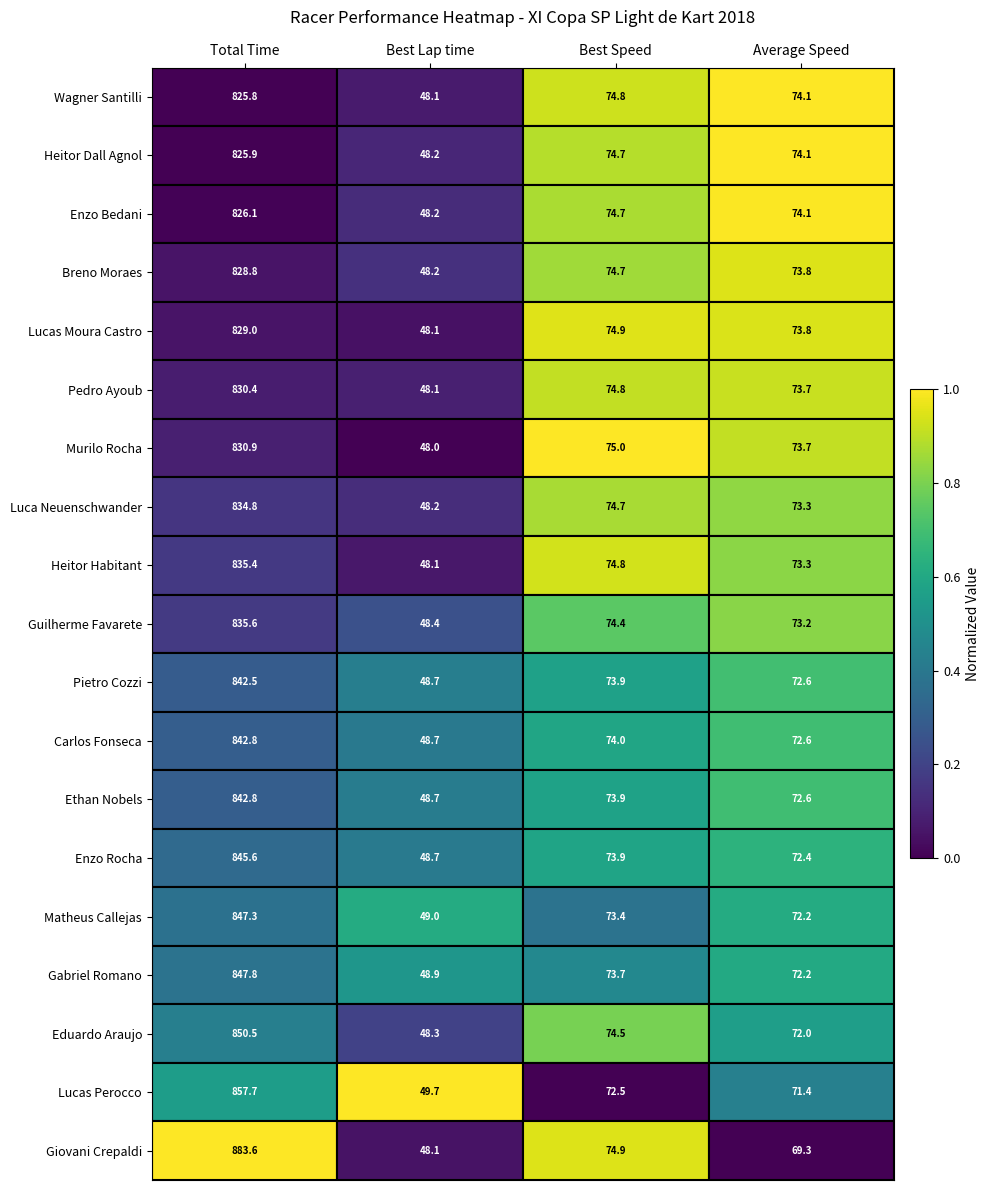

Which series changed the most between Total Time and Best Lap time?

Giovani Crepaldi